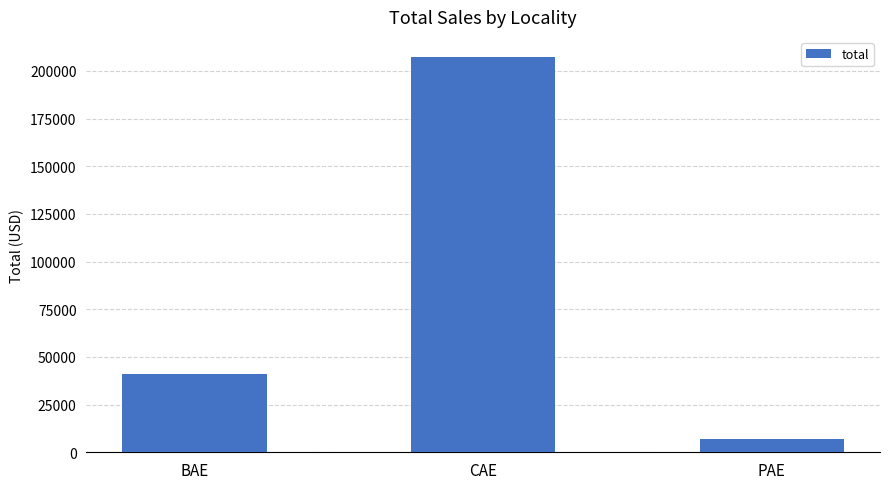

What is the sum of the values at BAE and CAE?

248792.8